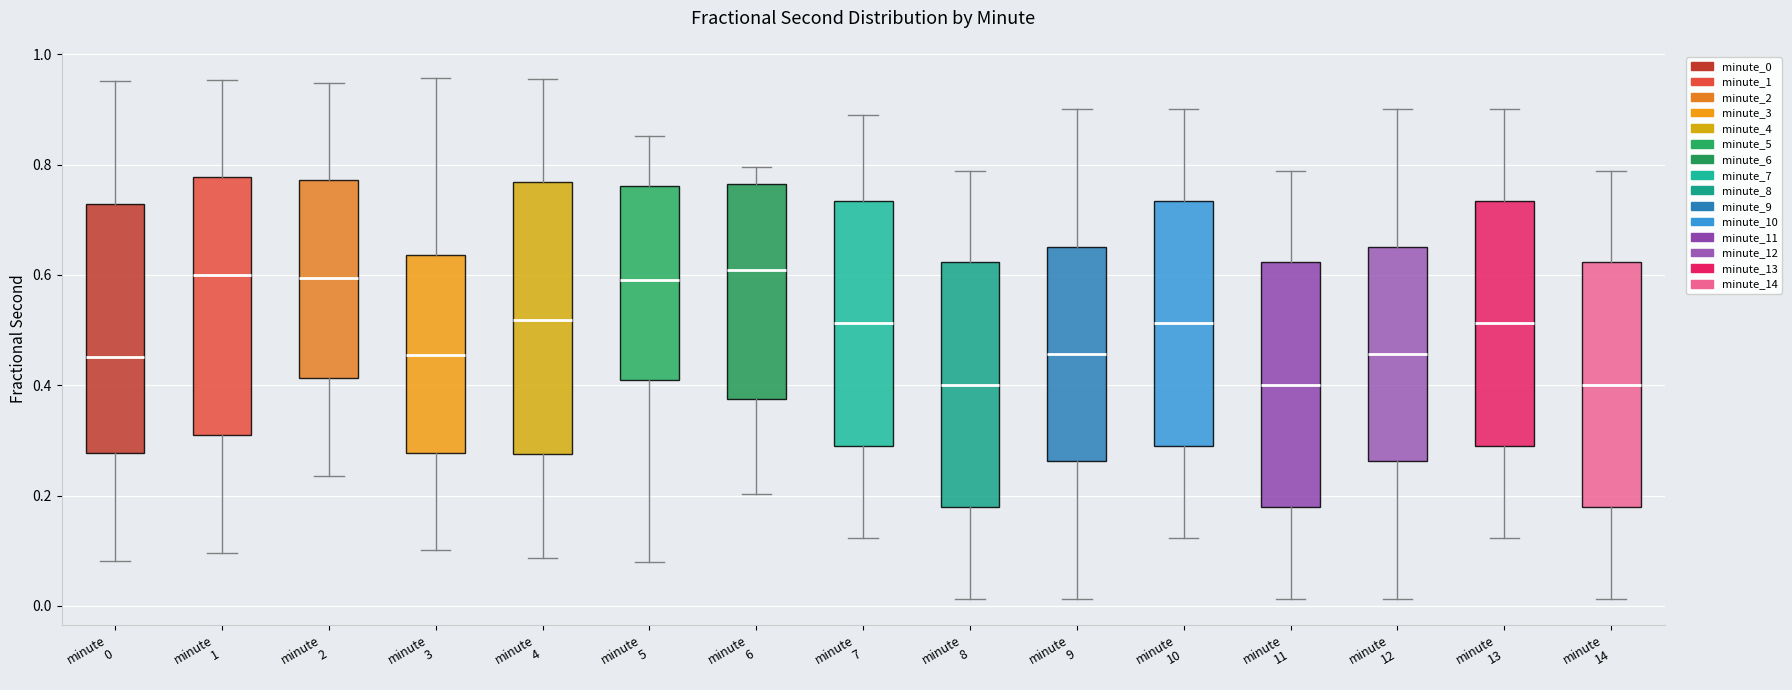

Reading left to right, transcribe this box plot: for each box, give where its median line is, the range the box spans, and where its two whiskers end, as read against the y-axis. The values are not printed on the chart, so give them approximately, as read against the axis.

minute 0: median 0.46, box 0.28 to 0.72, whiskers 0.08 to 0.96
minute 1: median 0.60, box 0.30 to 0.78, whiskers 0.10 to 0.96
minute 2: median 0.60, box 0.42 to 0.78, whiskers 0.24 to 0.94
minute 3: median 0.46, box 0.28 to 0.64, whiskers 0.10 to 0.96
minute 4: median 0.52, box 0.28 to 0.76, whiskers 0.08 to 0.96
minute 5: median 0.60, box 0.40 to 0.76, whiskers 0.08 to 0.86
minute 6: median 0.60, box 0.38 to 0.76, whiskers 0.20 to 0.80
minute 7: median 0.52, box 0.30 to 0.74, whiskers 0.12 to 0.90
minute 8: median 0.40, box 0.18 to 0.62, whiskers 0.02 to 0.78
minute 9: median 0.46, box 0.26 to 0.66, whiskers 0.02 to 0.90
minute 10: median 0.52, box 0.30 to 0.74, whiskers 0.12 to 0.90
minute 11: median 0.40, box 0.18 to 0.62, whiskers 0.02 to 0.78
minute 12: median 0.46, box 0.26 to 0.66, whiskers 0.02 to 0.90
minute 13: median 0.52, box 0.30 to 0.74, whiskers 0.12 to 0.90
minute 14: median 0.40, box 0.18 to 0.62, whiskers 0.02 to 0.78